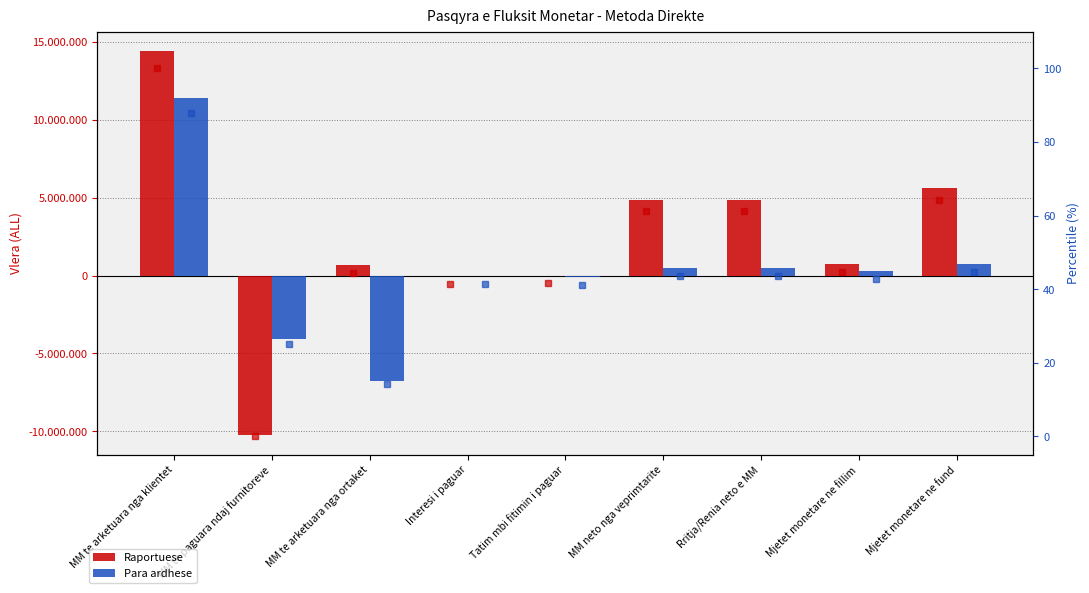

How many values in the Para ardhese %ile series are below 42?

4